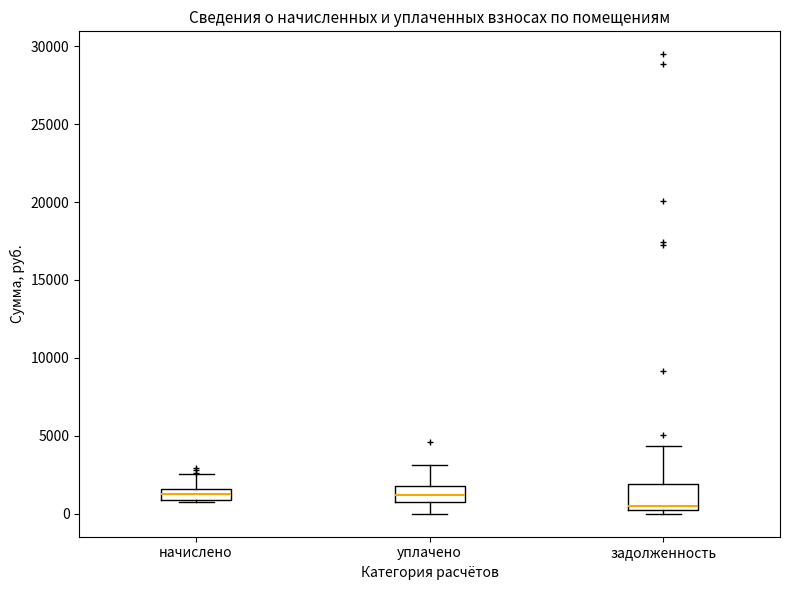

Comparing the boxes themselves (not the whiskers), which one is the tallest?

задолженность